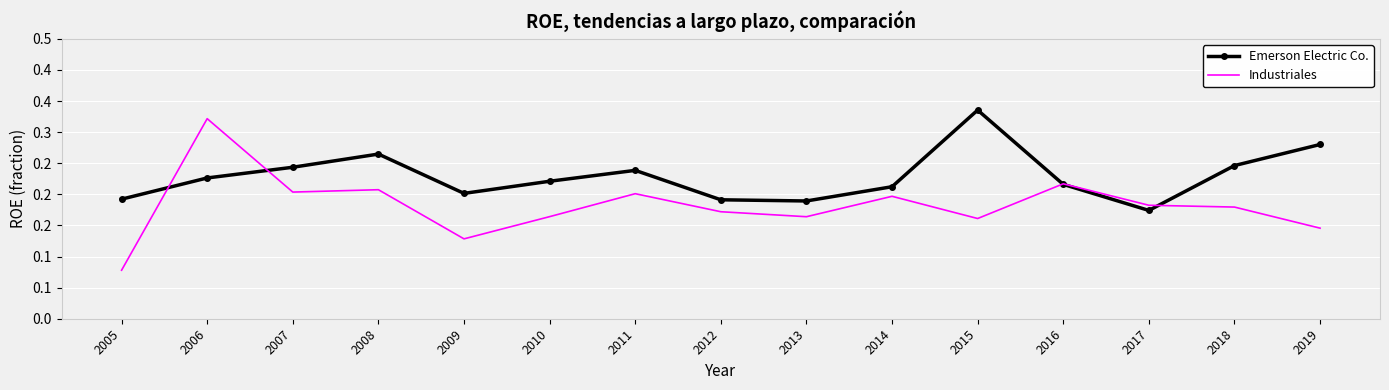

Is it true that Emerson Electric Co. equals 0.4 at 2007?

False